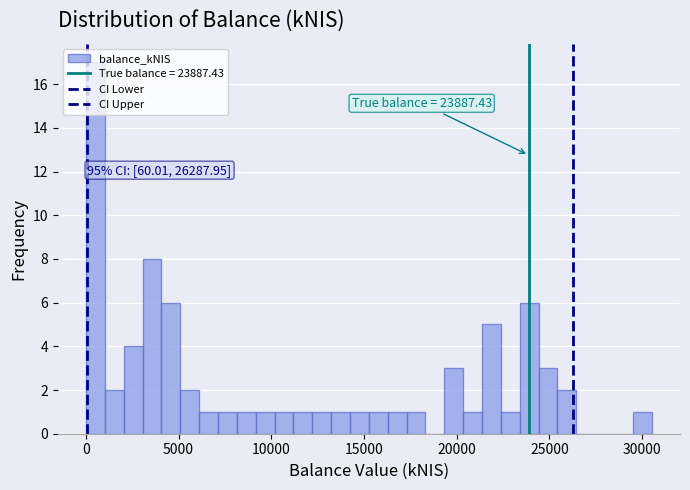

Around what value on the x-axis is the tallest bar? Give the approximate position of its centre, as read against the axis.

500